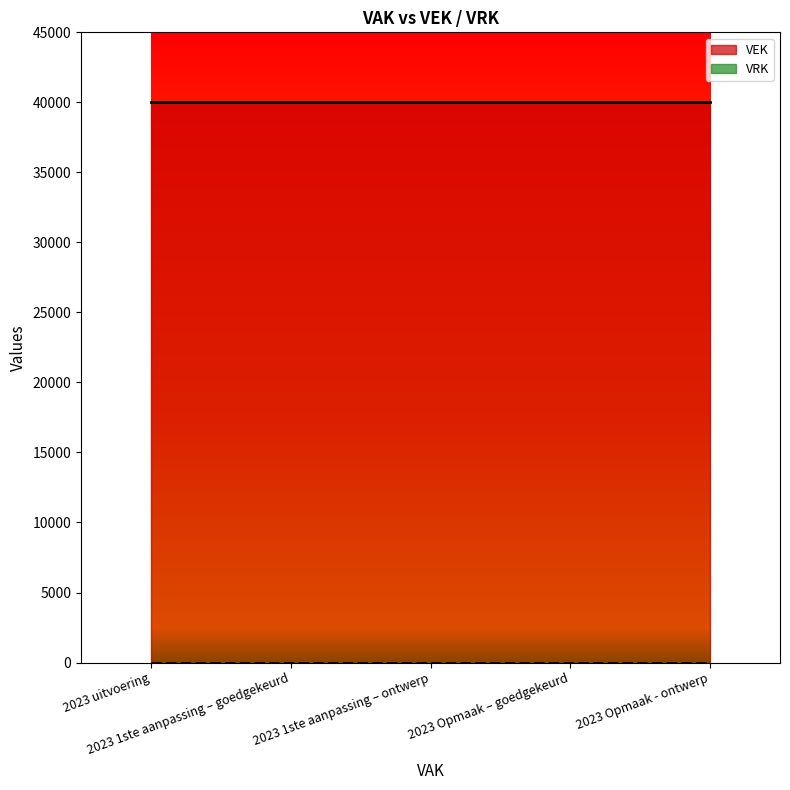

At which category is the sum across all series the highest?

2023 uitvoering